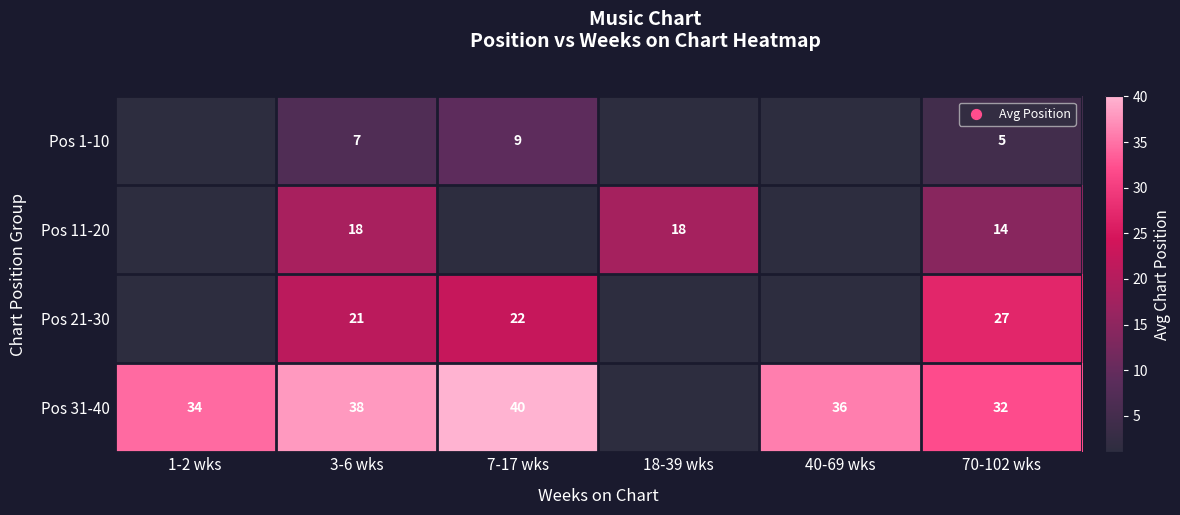

The Pos 31-40 series shows 59.8 at 7-17 wks. True or false?

False